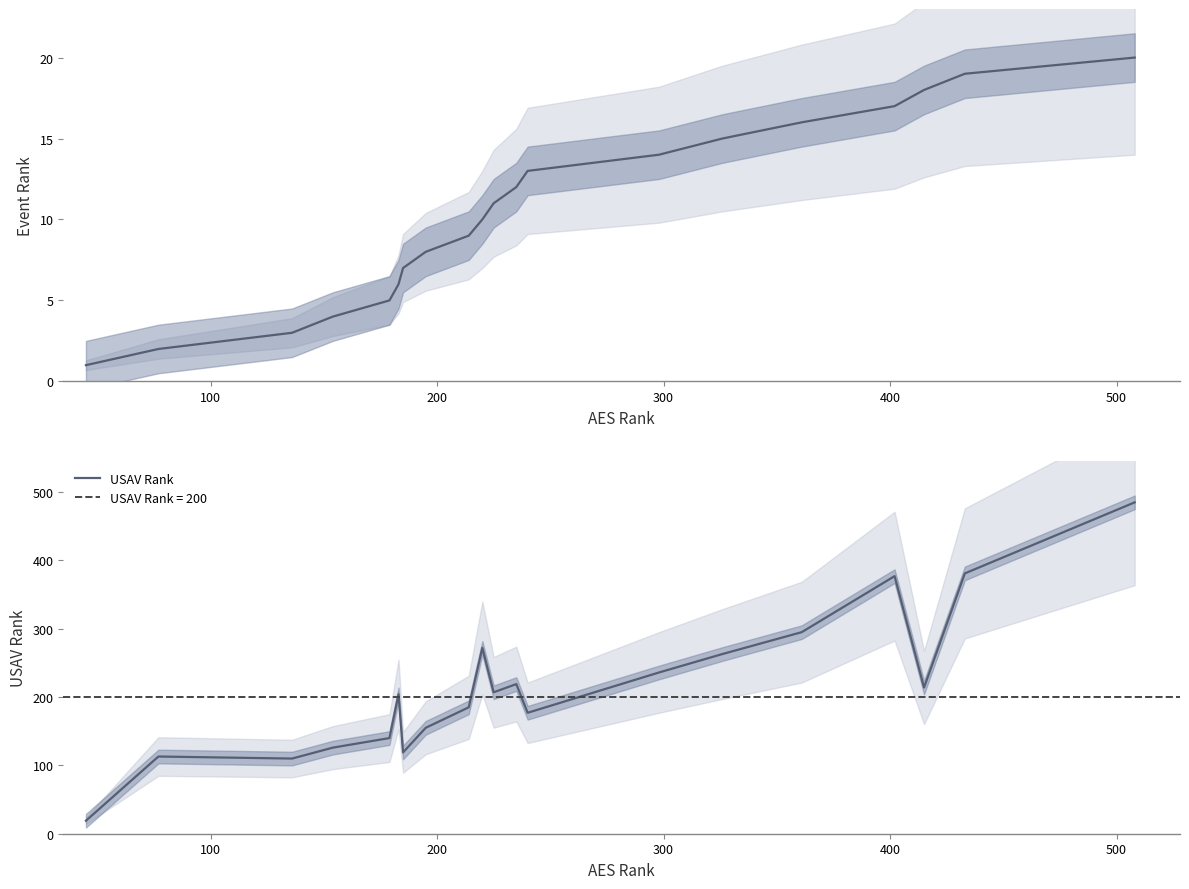

What is the minimum value shown in the chart?

1